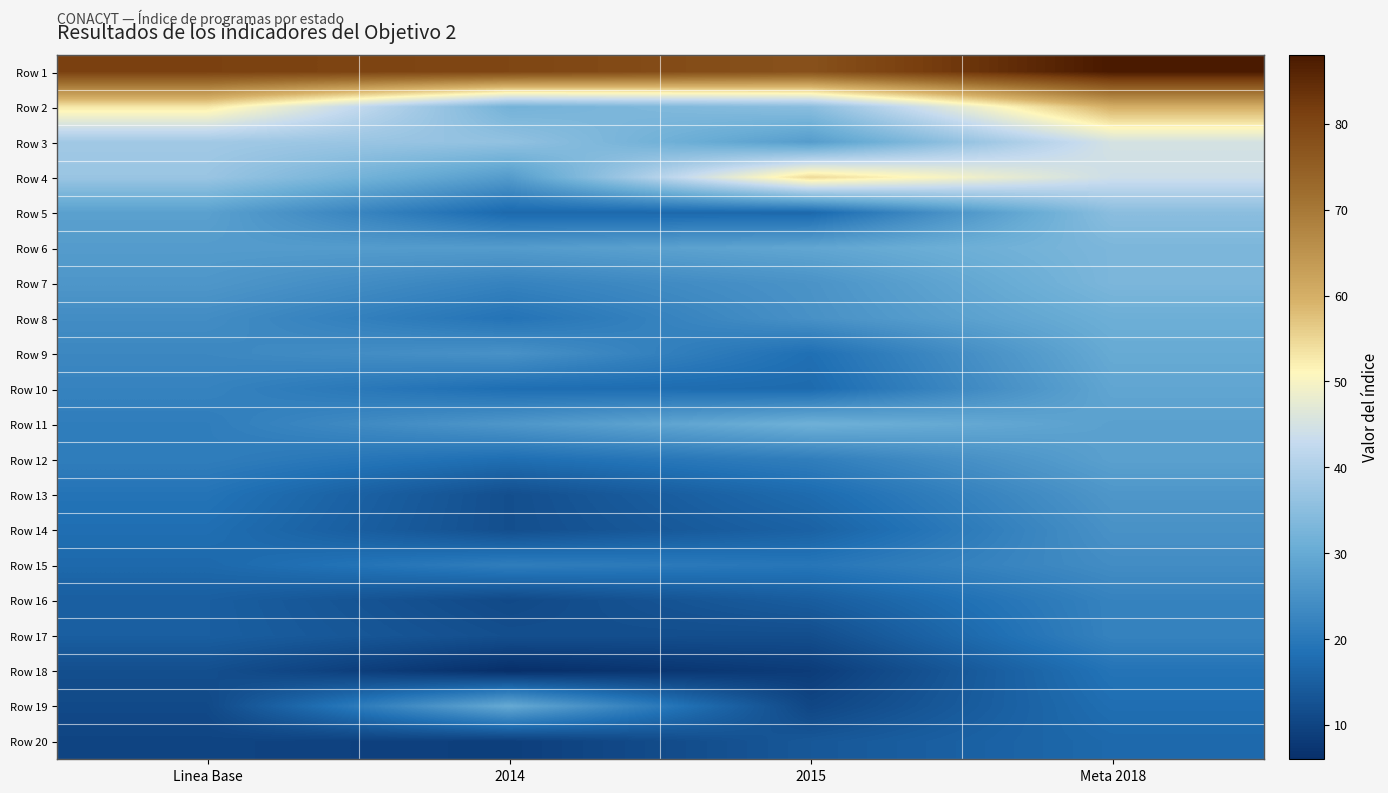

Rank the series at 2015 from lowest to highest value.

Row 18, Row 19, Row 17, Row 20, Row 16, Row 14, Row 5, Row 10, Row 13, Row 9, Row 15, Row 12, Row 8, Row 7, Row 3, Row 6, Row 11, Row 2, Row 4, Row 1